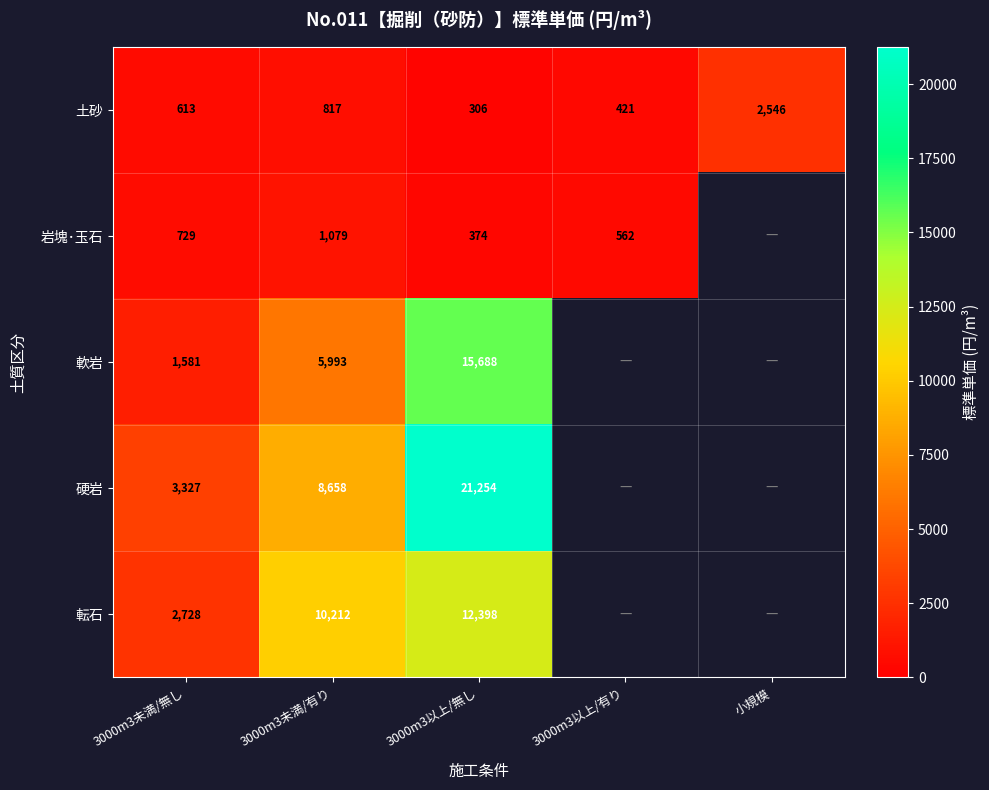

At how many categories does at least one series exceed 15169?

1